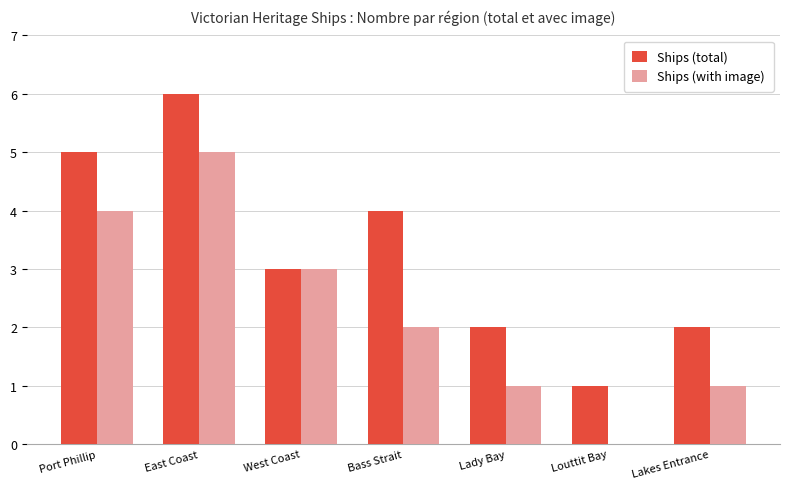

What are all the series names shown in the legend?

Ships (total), Ships (with image)